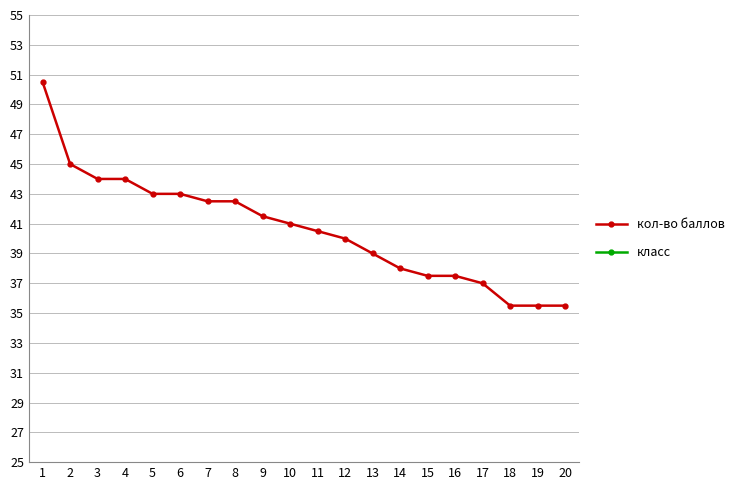

What are all the series names shown in the legend?

кол-во баллов, класс